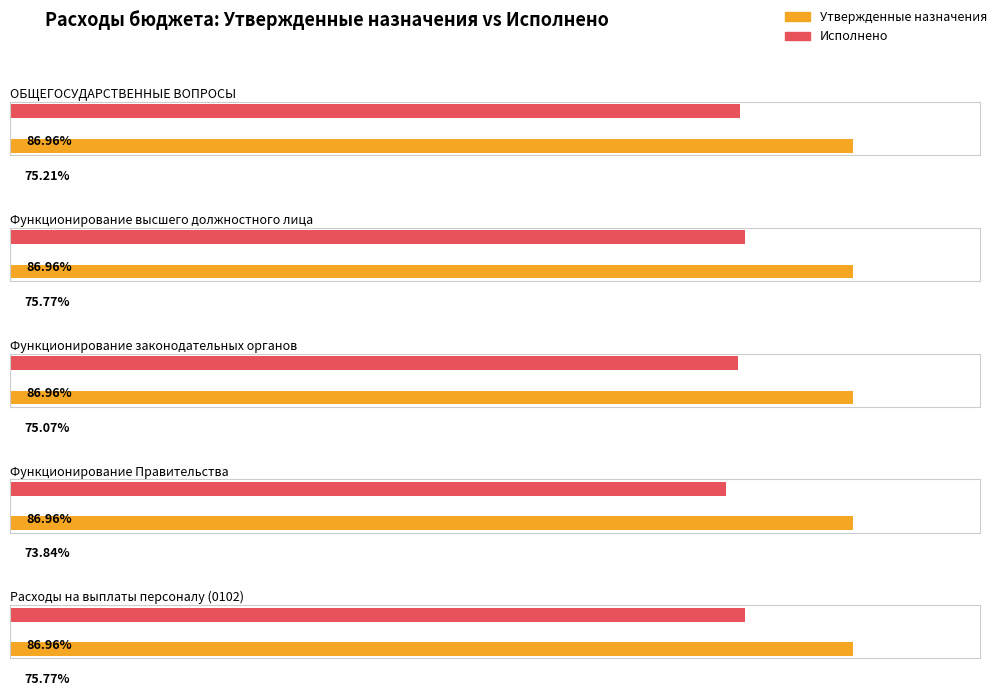

The value of Утвержденные бюджетные назначения (консолидированный) at Расходы на выплаты персоналу (0102) is 6005786.3. True or false?

True